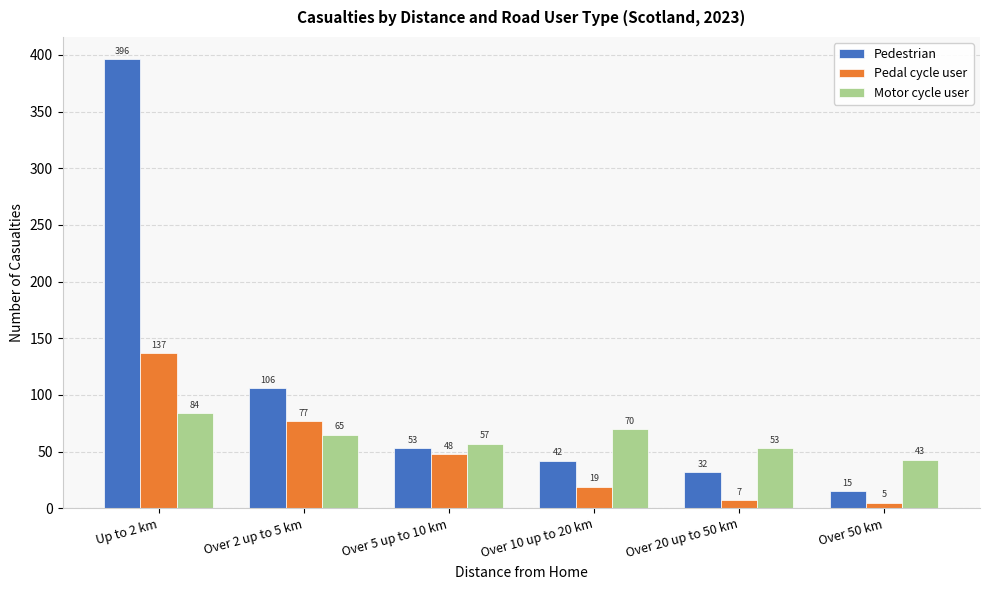

How many series are shown in this chart?

3